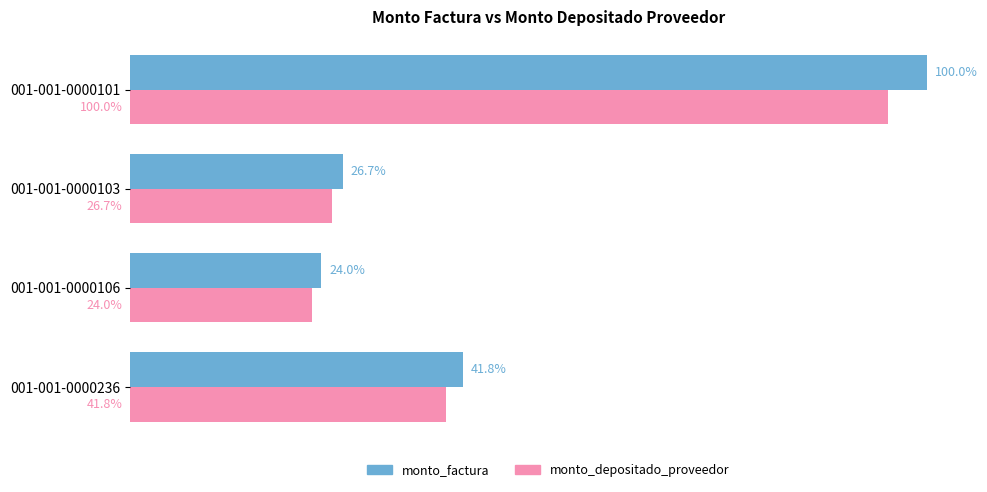

What are all the series names shown in the legend?

monto_factura, monto_depositado_proveedor